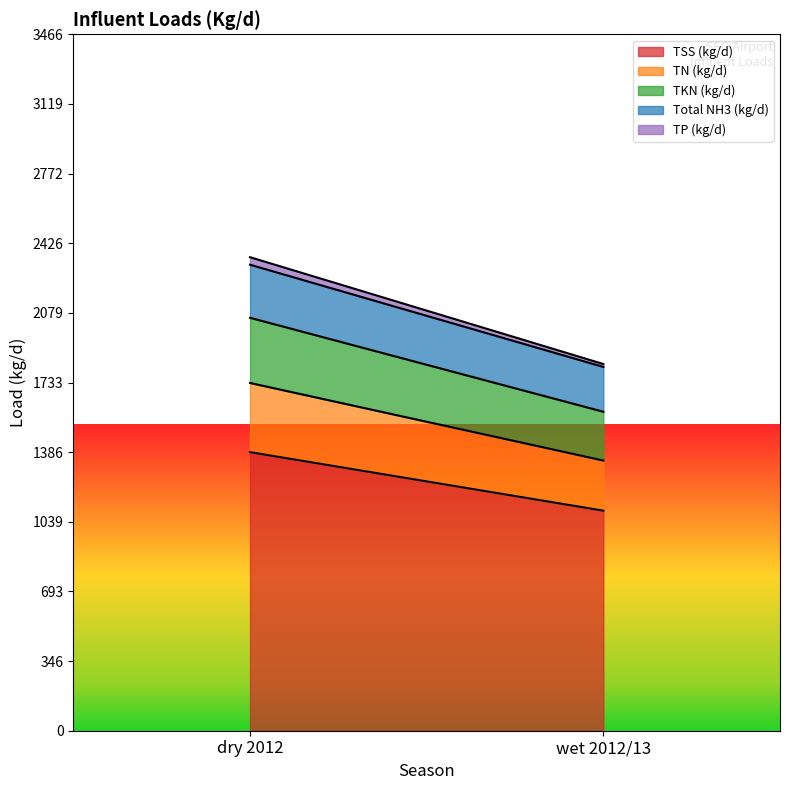

What is the sum of the TKN (kg/d) values at dry 2012 and wet 2012/13?

567.4